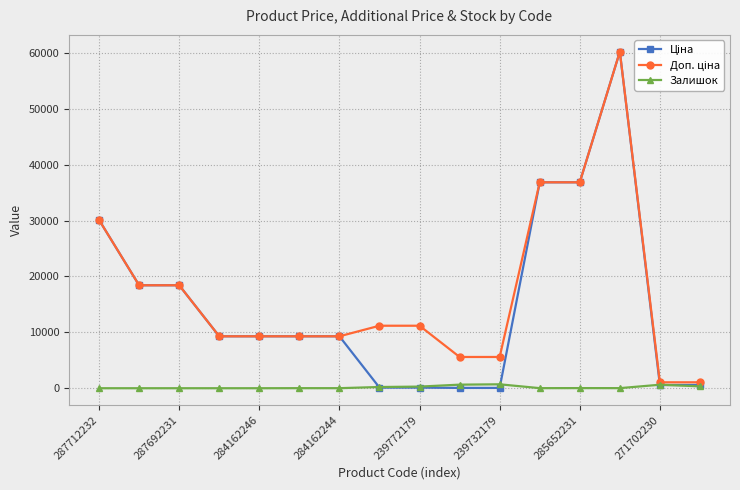

At how many categories does at least one series exceed 15074?

6